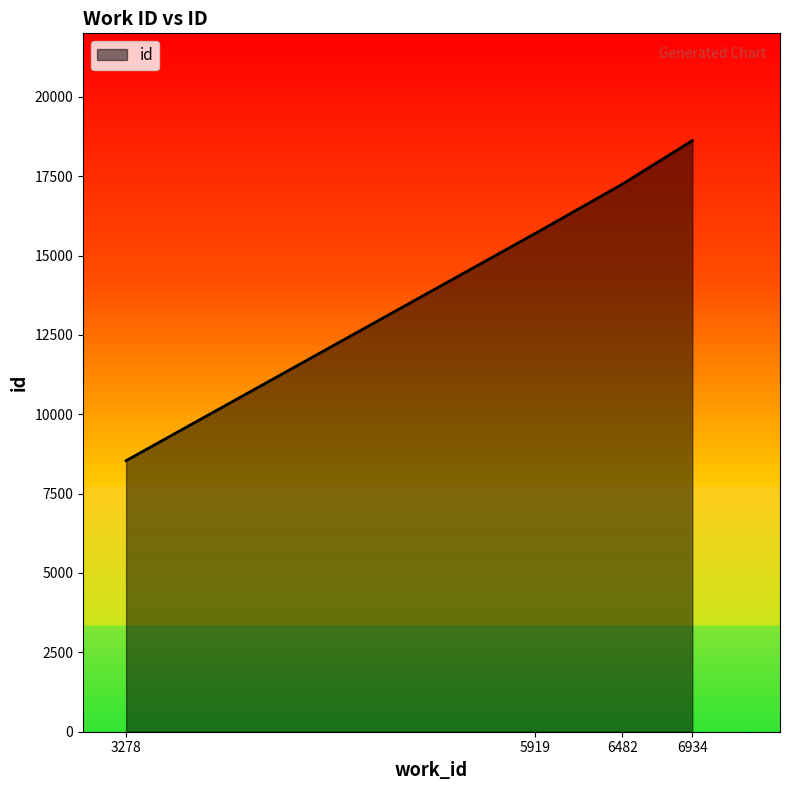

Reading right to left, list all the values displayed in this chart.

6934=18620	6482=17248	5919=15694	3278=8539